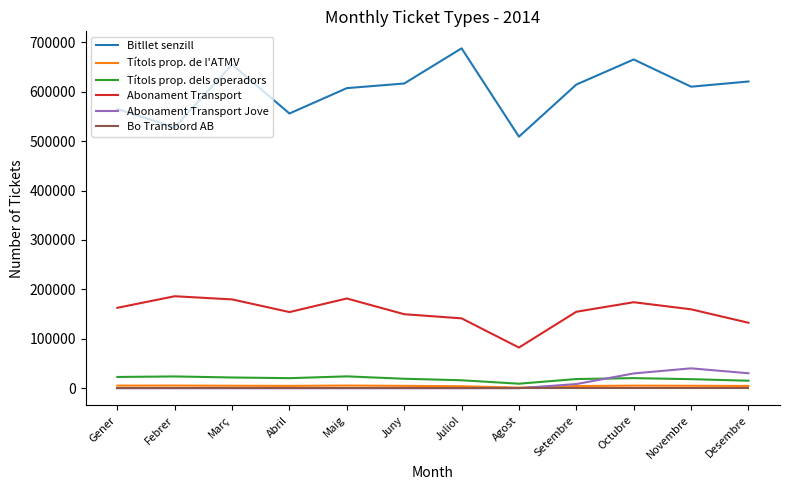

How many lines are shown in the chart?

6